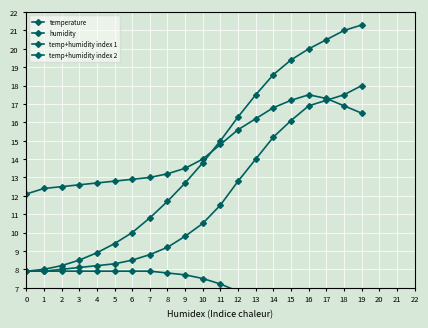

Is the value of humidity at 8 greater than the value of temp+humidity index 2 at 4?

No